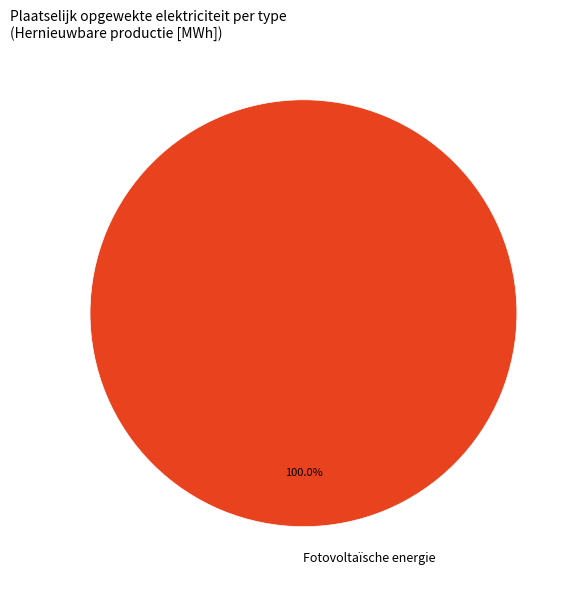

Rank the categories by value from highest to lowest.

Fotovoltaïsche energie